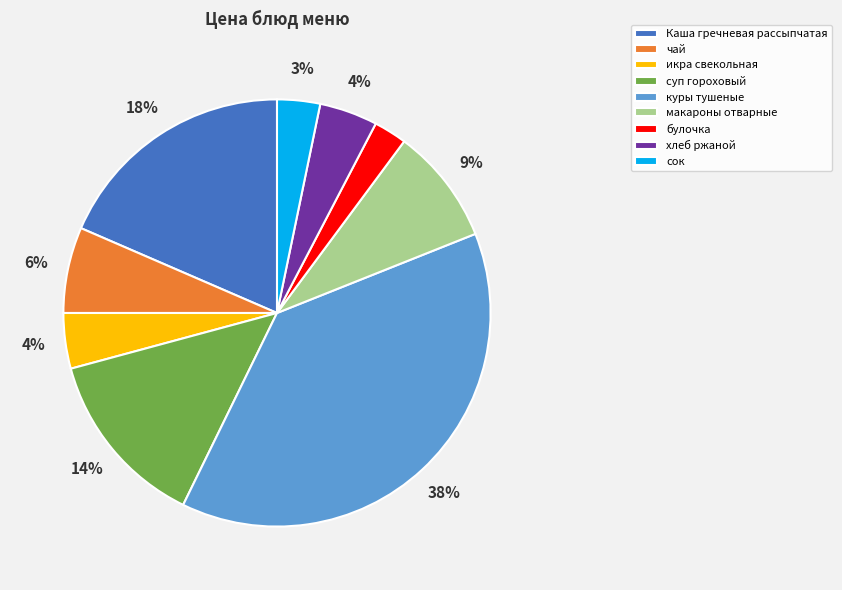

Count the number of slices in the pie.

9